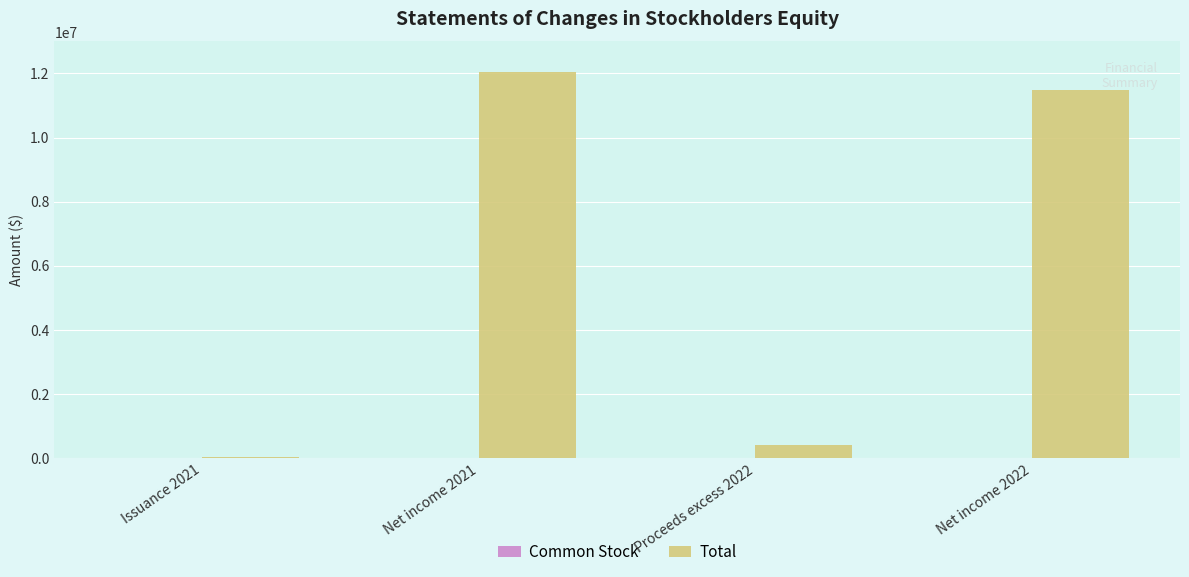

Are the bars grouped side by side (vs. stacked)?

Yes